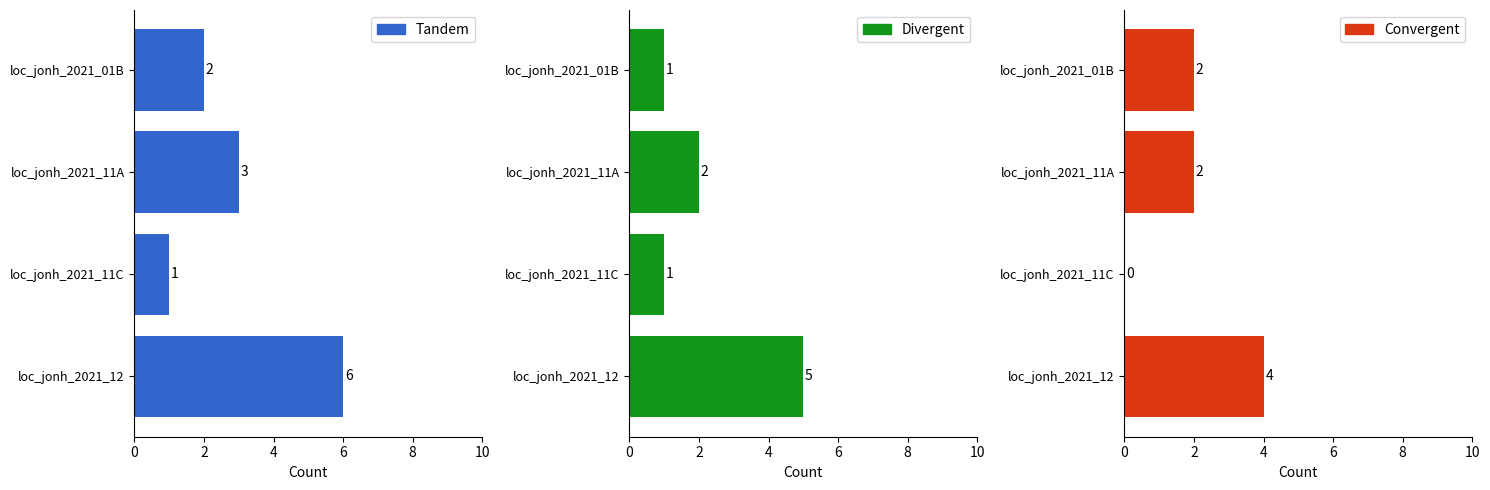

How many values in the Divergent series exceed 2?

1